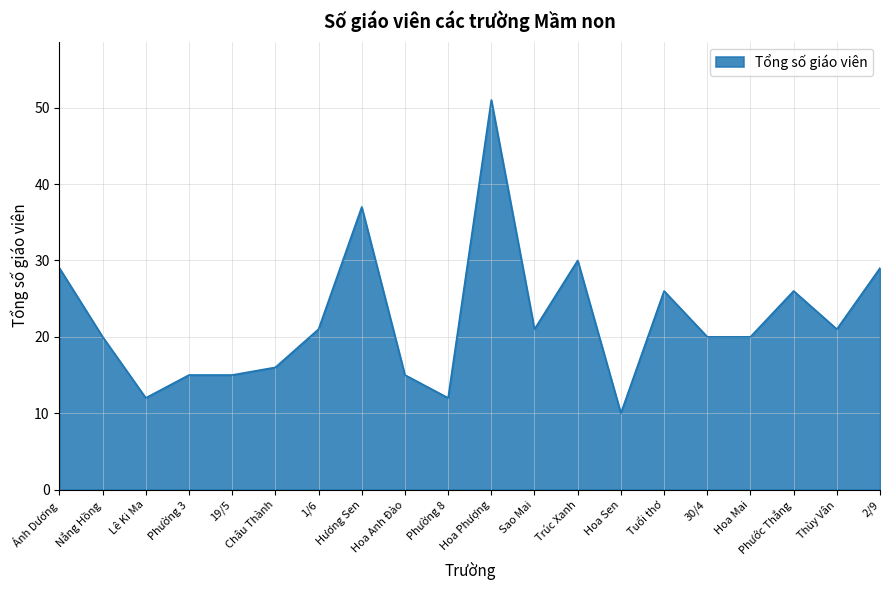

Read the value at Hoa Anh Đào.

15